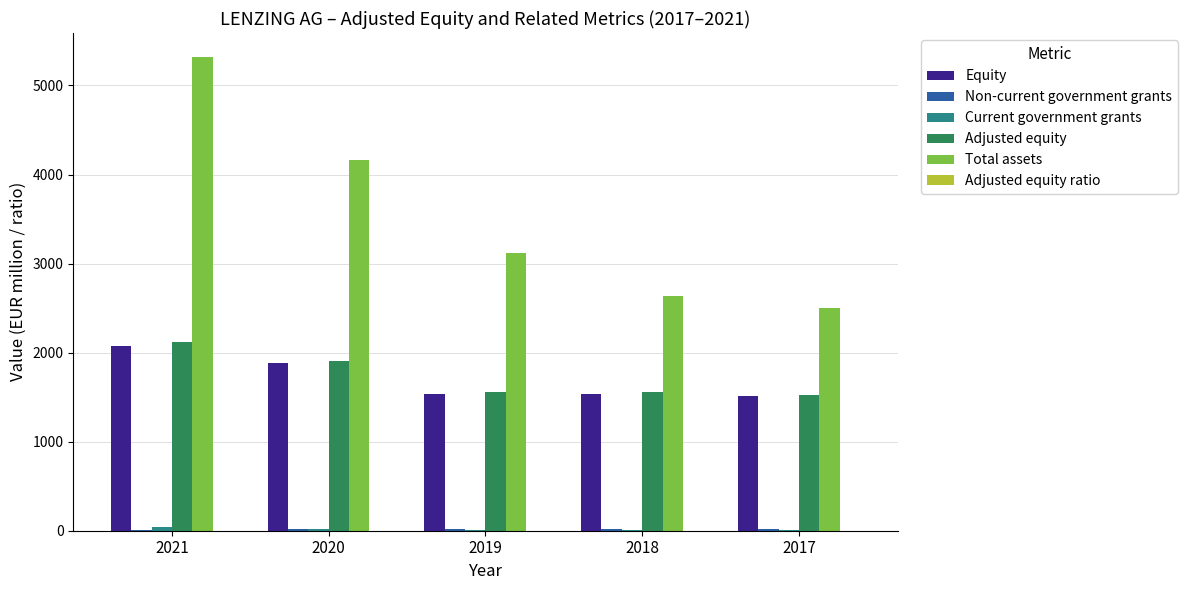

At which category does the chart reach its peak across all series?

2021